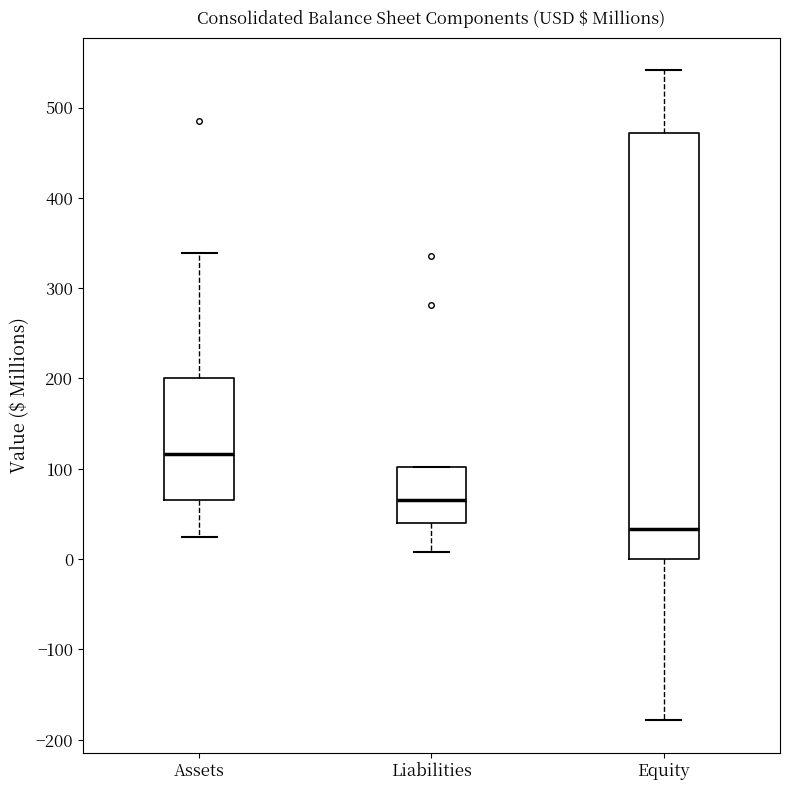

Where is the lower edge of the box for Assets on the y-axis? The values are not printed on the chart, so give them approximately, as read against the axis.

70